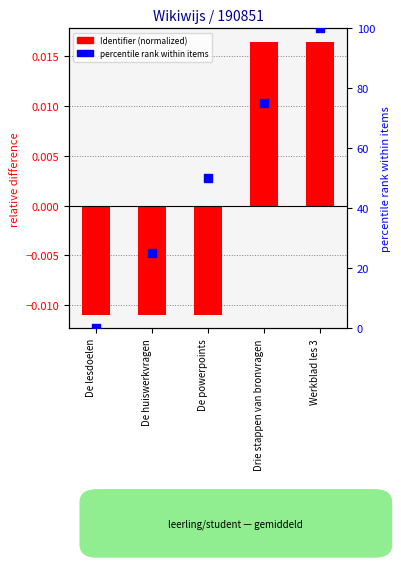

Which series has the largest total across all categories?

percentile rank within items